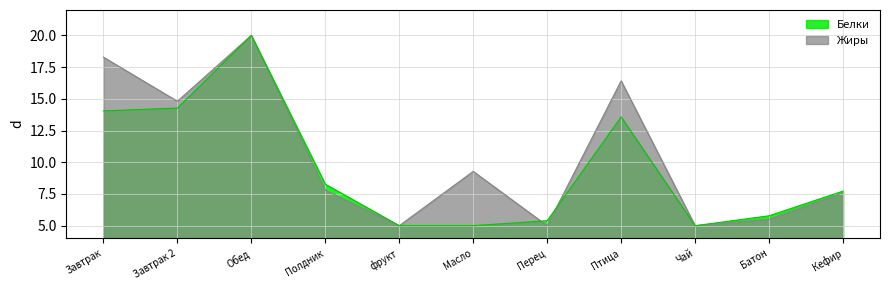

Rank the series by their average value, from highest to lowest.

Жиры, Белки